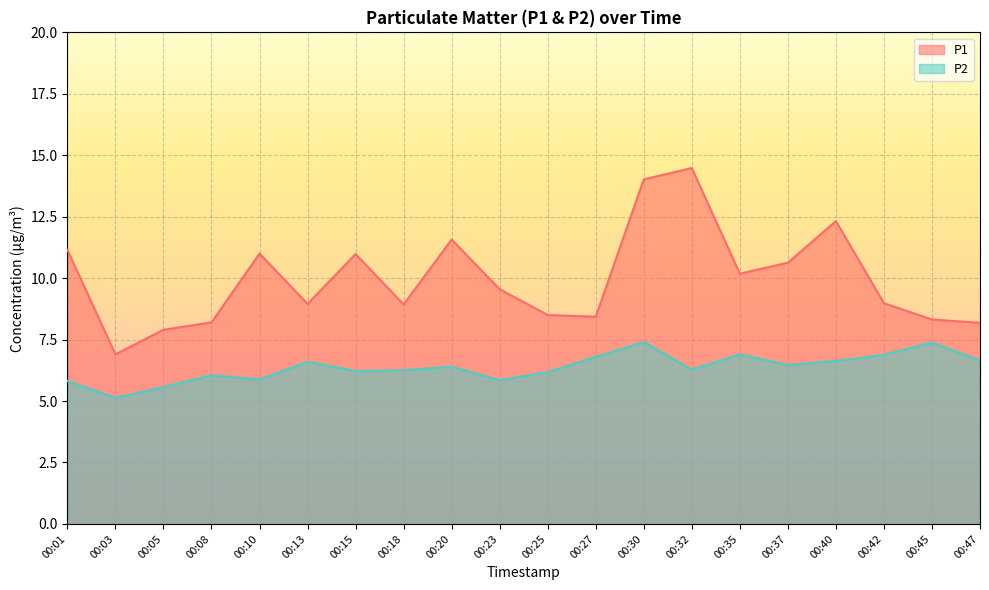

What is the value of the P2 point at the 20th from the left?

6.7